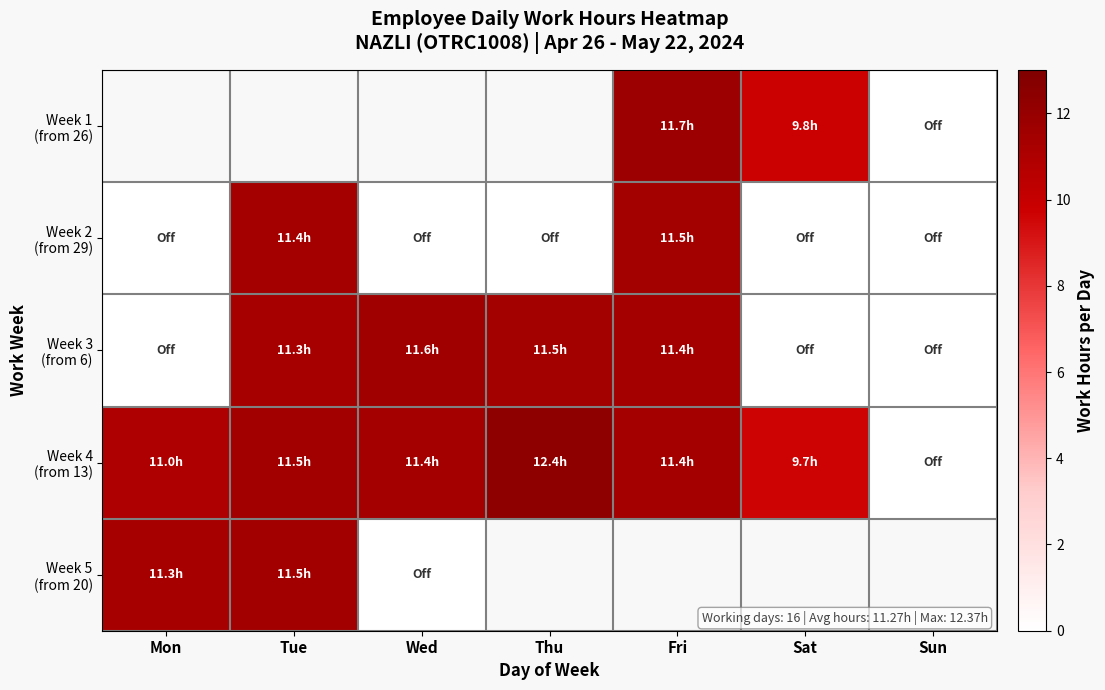

Which series has the widest spread of values?

Week 4 (from 13)